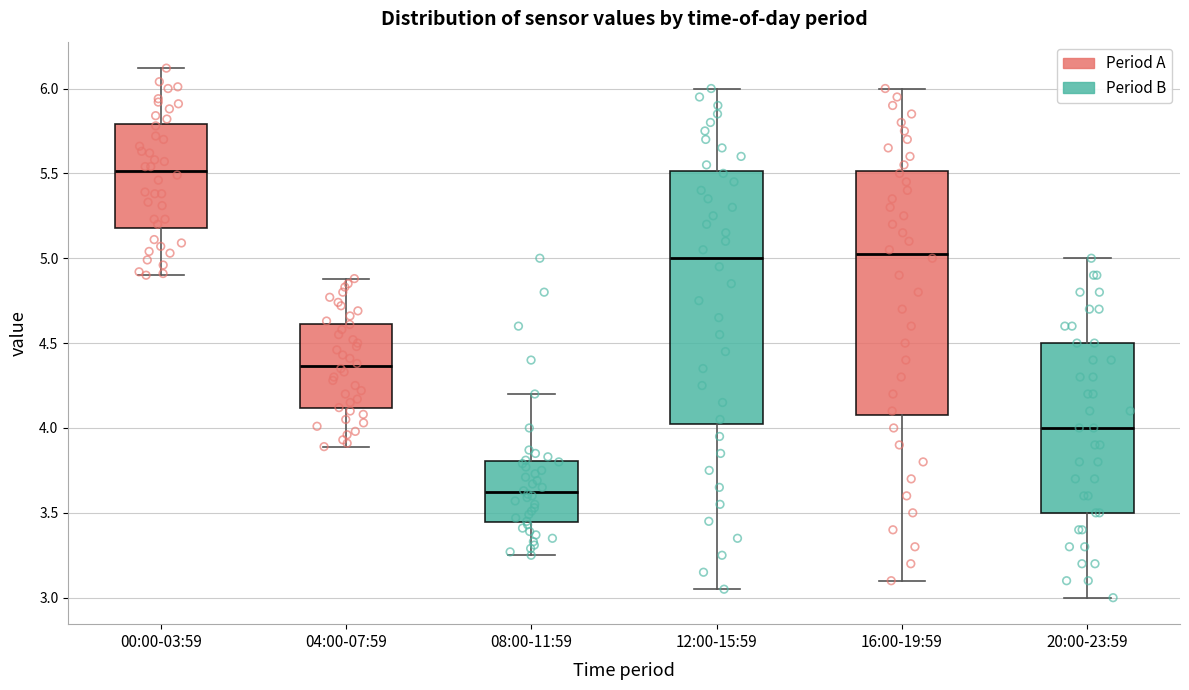

Reading left to right, transcribe this box plot: for each box, give where its median line is, the range the box spans, and where its two whiskers end, as read against the y-axis. The values are not printed on the chart, so give them approximately, as read against the axis.

00:00-03:59: median 5.50, box 5.20 to 5.80, whiskers 4.90 to 6.10
04:00-07:59: median 4.35, box 4.10 to 4.60, whiskers 3.90 to 4.90
08:00-11:59: median 3.60, box 3.45 to 3.80, whiskers 3.25 to 4.20
12:00-15:59: median 5.00, box 4.05 to 5.50, whiskers 3.05 to 6.00
16:00-19:59: median 5.05, box 4.10 to 5.50, whiskers 3.10 to 6.00
20:00-23:59: median 4.00, box 3.50 to 4.50, whiskers 3.00 to 5.00